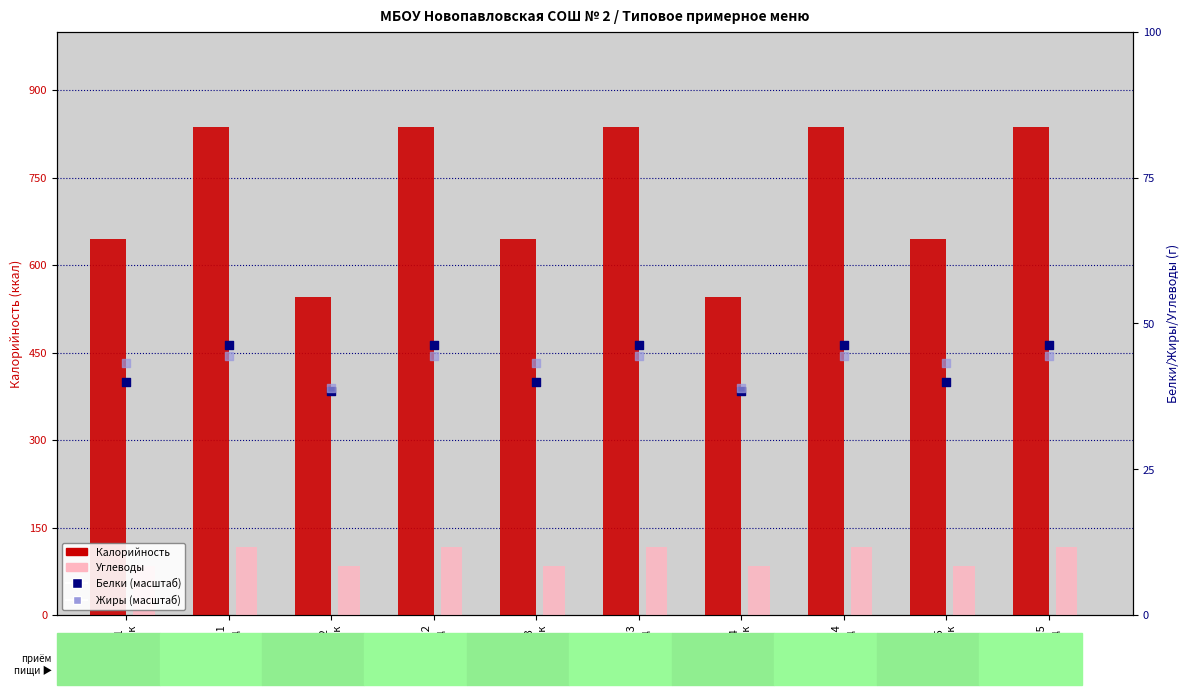

Which series has the largest Y range (max minus min)?

Калорийность